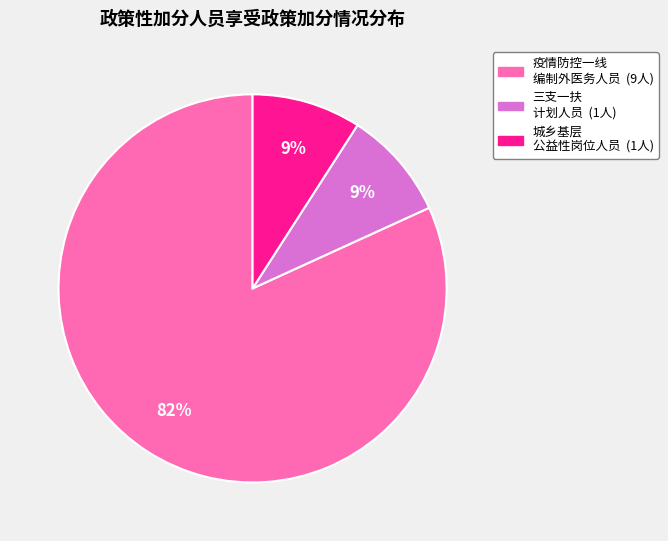

To the nearest percent, what is the difference between the largest and smallest slice percentages?

73%